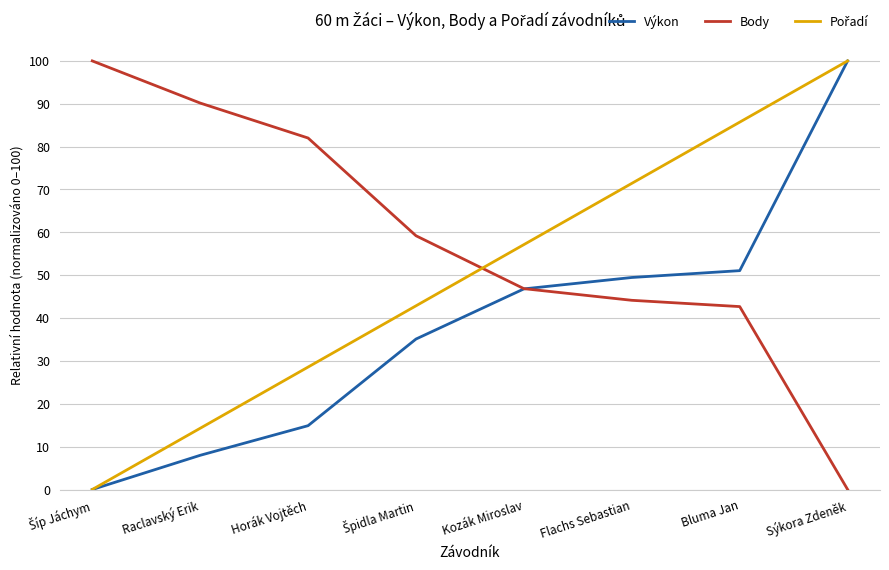

What is the spread (max minus min) of values at Kozák Miroslav?

10.3